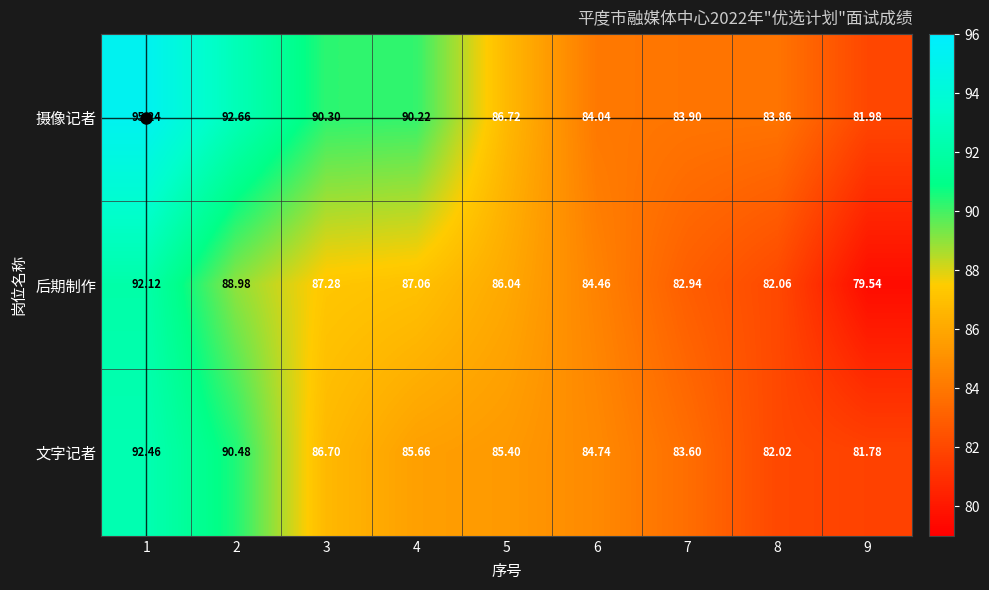

Which series has the largest total across all categories?

摄像记者